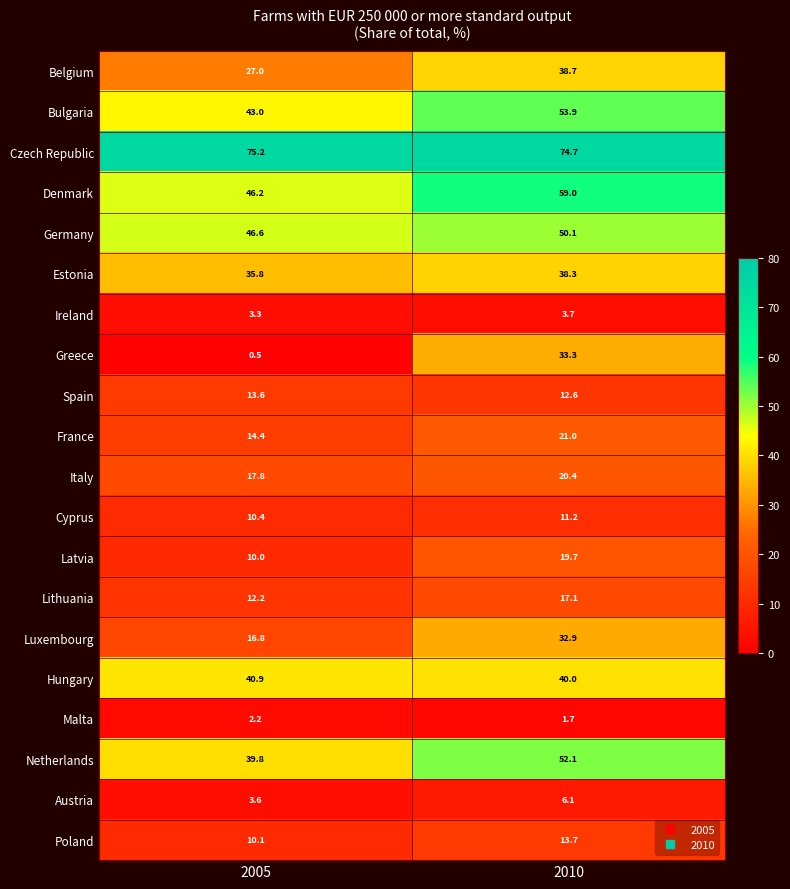

How many data points does each series have?

2